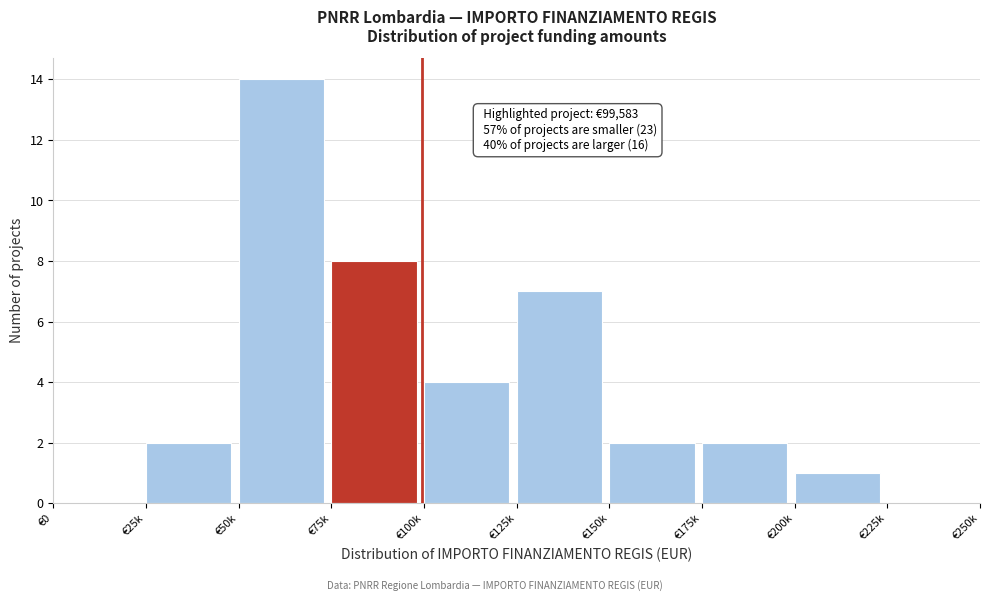

Reading right to left, what are all the values shown in this chart?

€225k=0	€200k=1	€175k=2	€150k=2	€125k=7	€100k=4	€75k=8	€50k=14	€25k=2	€0=0